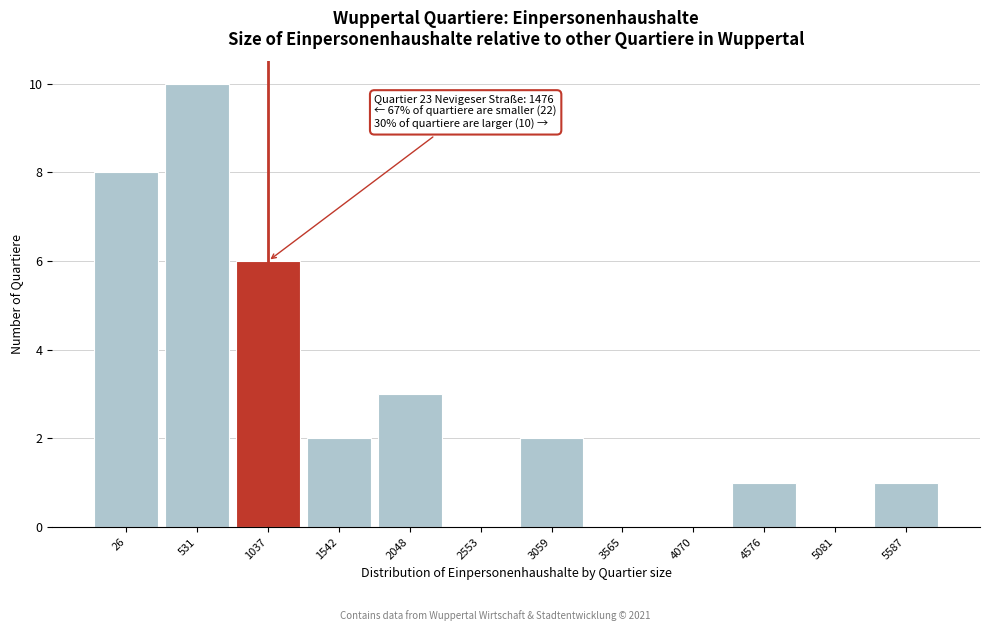

Reading left to right, list all the values displayed in this chart.

26=8	531=10	1037=6	1542=2	2048=3	2553=0	3059=2	3565=0	4070=0	4576=1	5081=0	5587=1